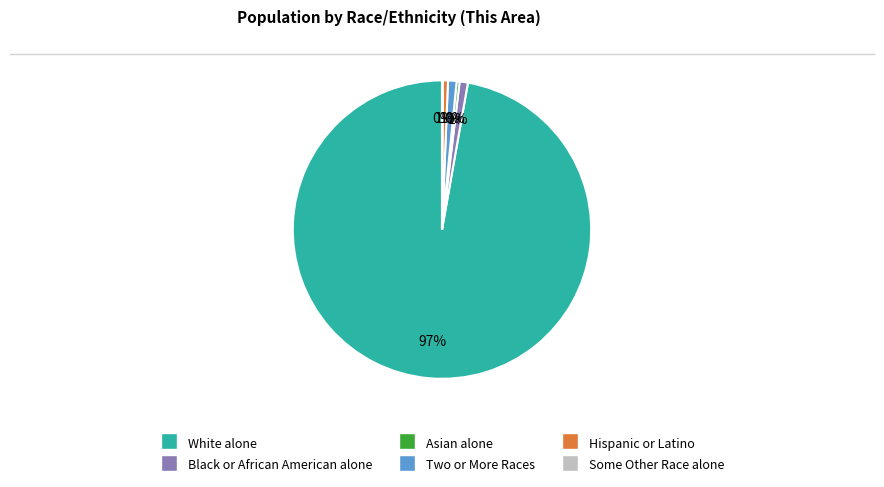

To the nearest percent, what is the combined percentage of White alone and Black or African American alone?

98%